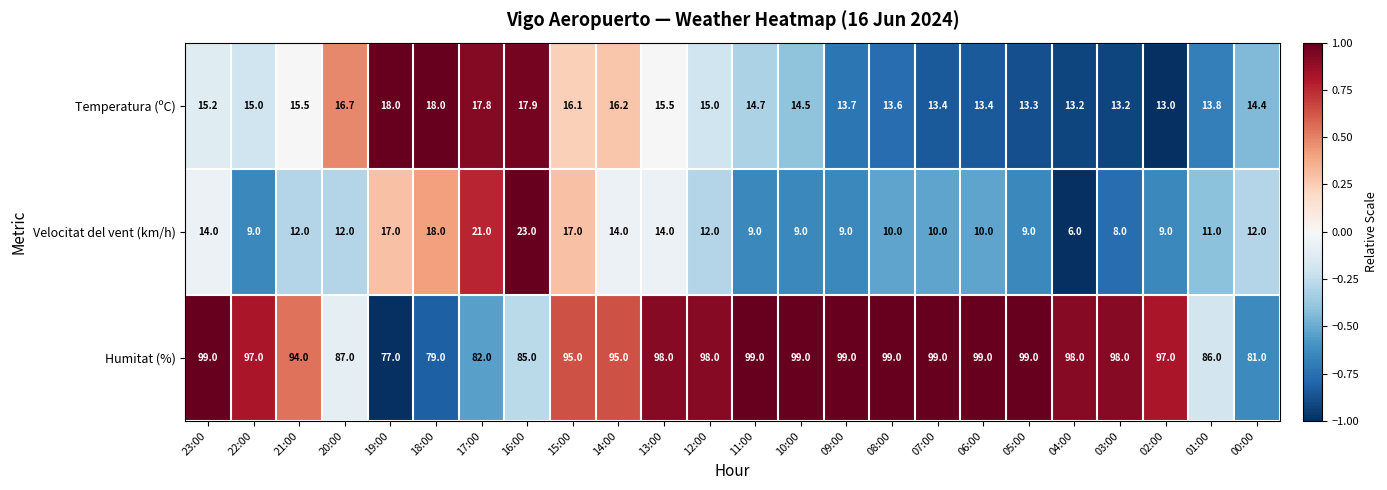

At which category does the chart reach its minimum across all series?

04:00